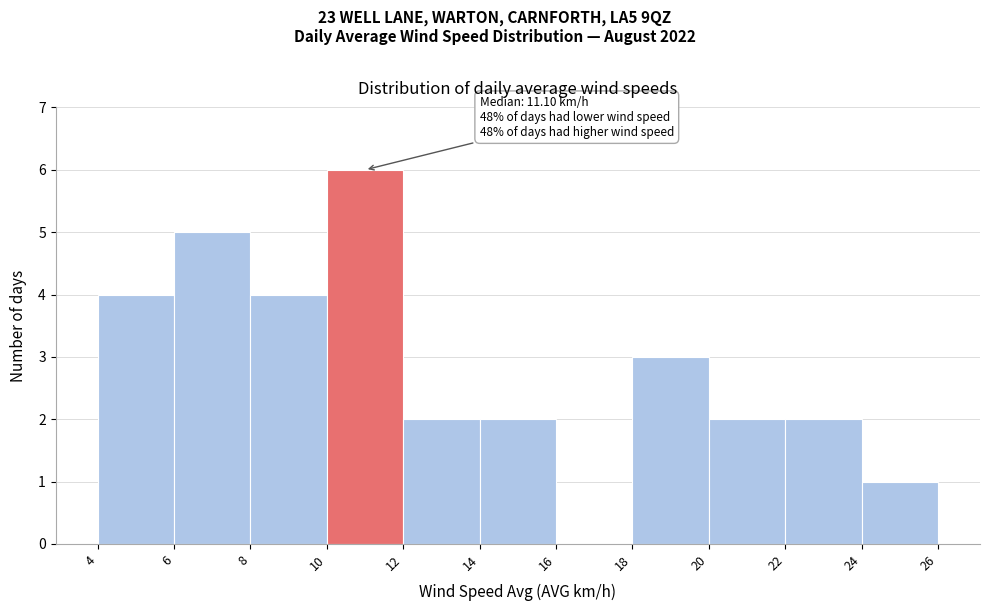

Which range on the x-axis has the tallest bar?

10 to 12